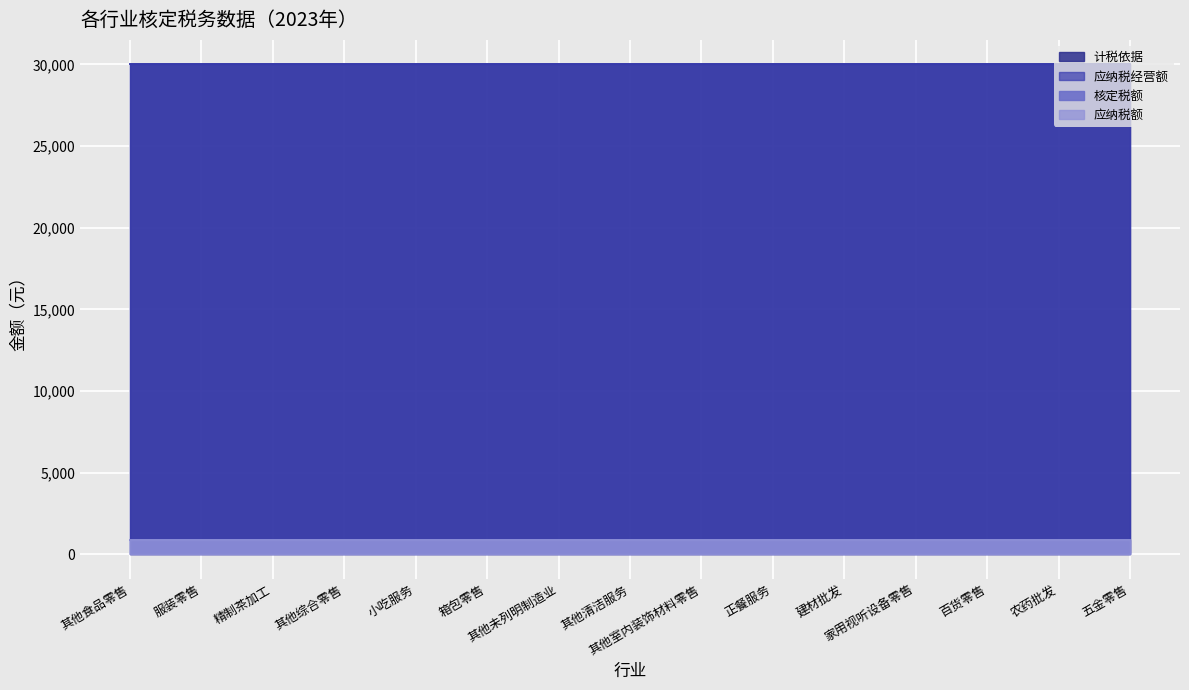

True or false: 应纳税经营额 has a value of 46157 at 其他清洁服务.

False